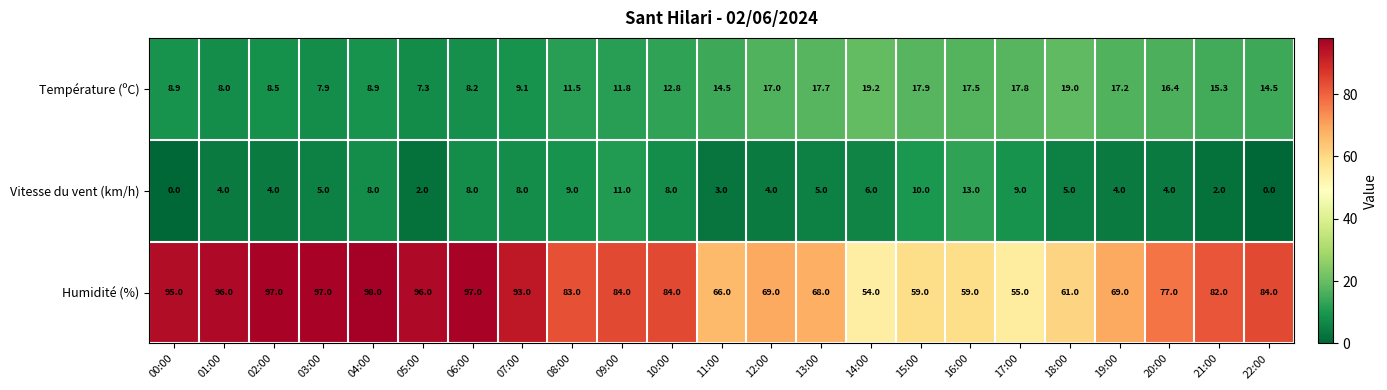

Is it true that Température (ºC) equals 15.3 at 21:00?

True